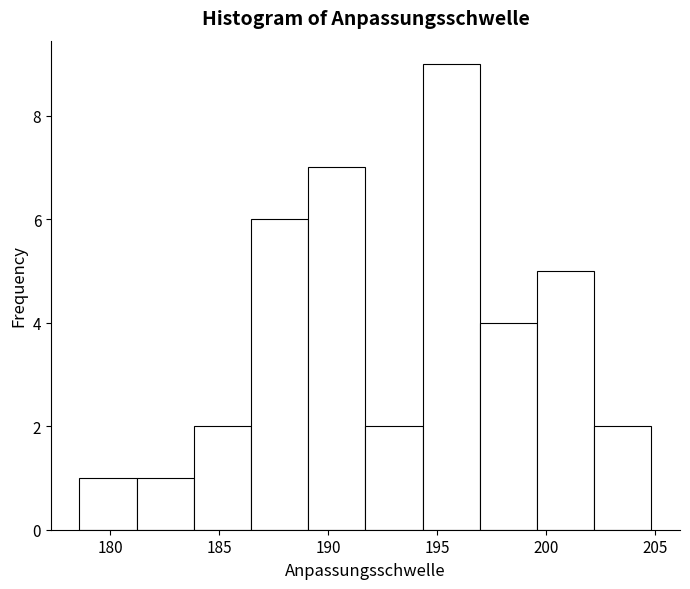

What is the height of the bar covering 197.0 to 199.5 on the x-axis? Neither the bar edges nor the heights are printed on the chart, so give them approximately, as read against the axes.

4